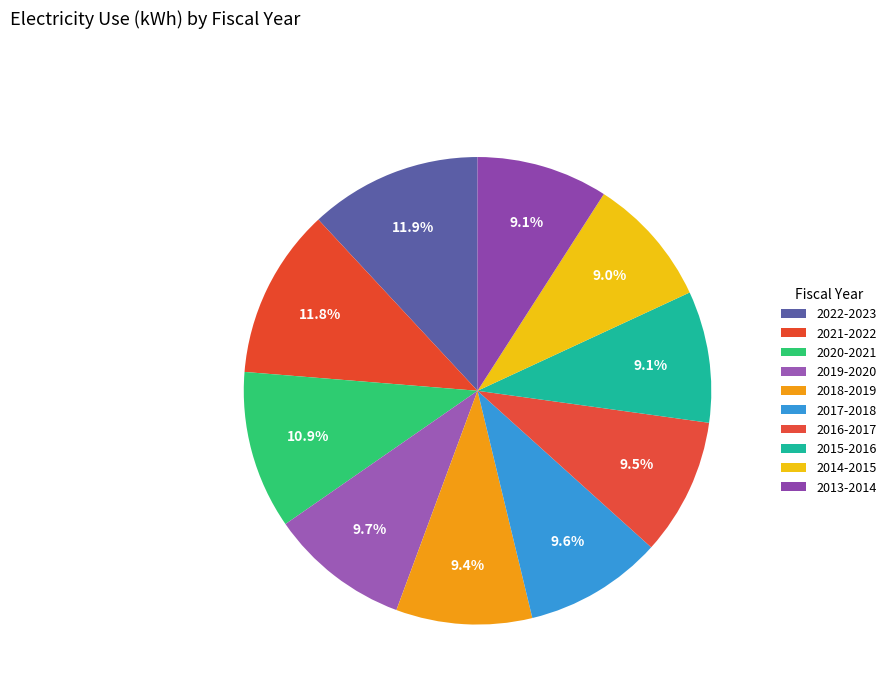

How many slices are in this pie chart?

10